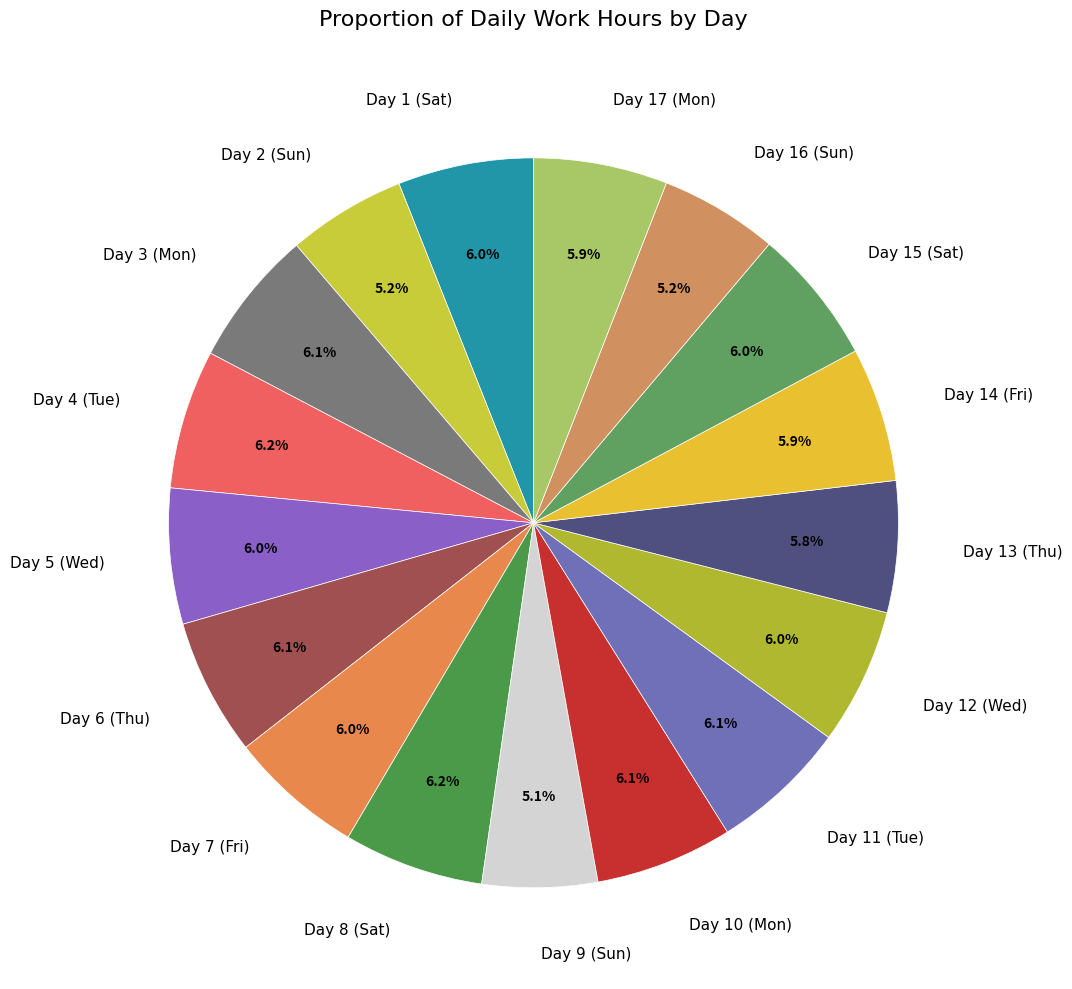

Do Day 9 (Sun) and Day 6 (Thu) together represent more than half of the pie?

No